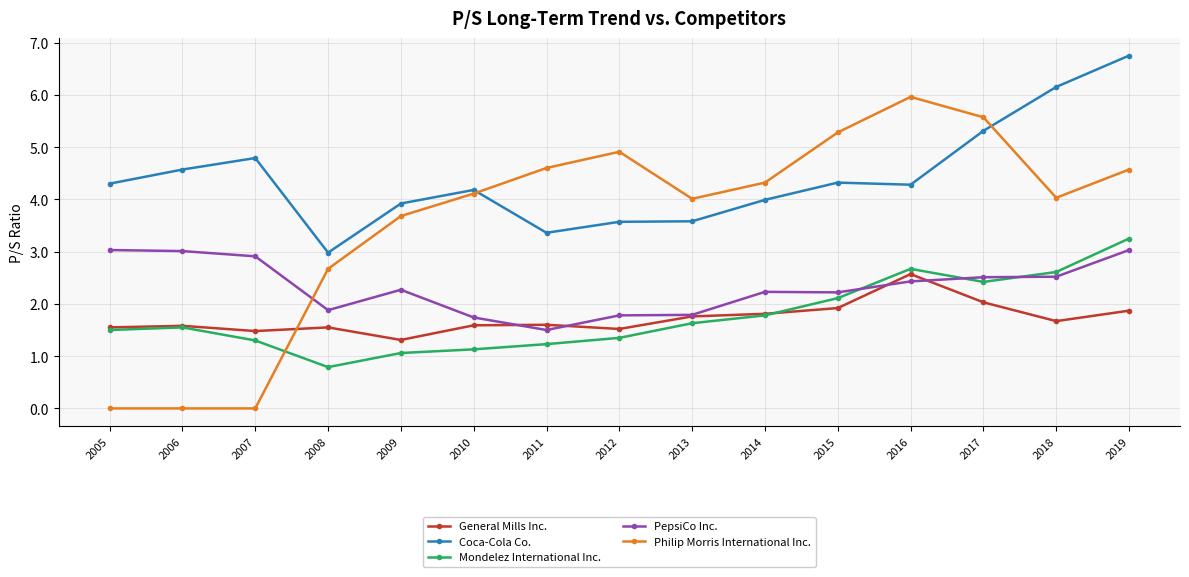

True or false: Coca-Cola Co. and Mondelez International Inc. intersect in this chart.

False